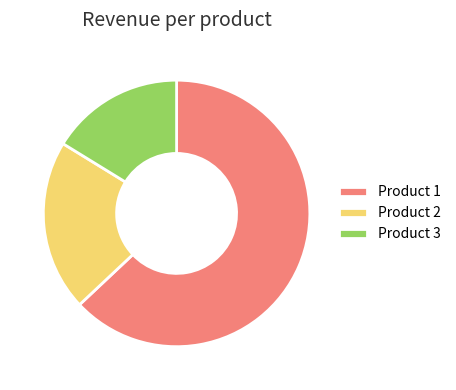

Combined, do Product 3 and Product 1 account for over 50%?

Yes